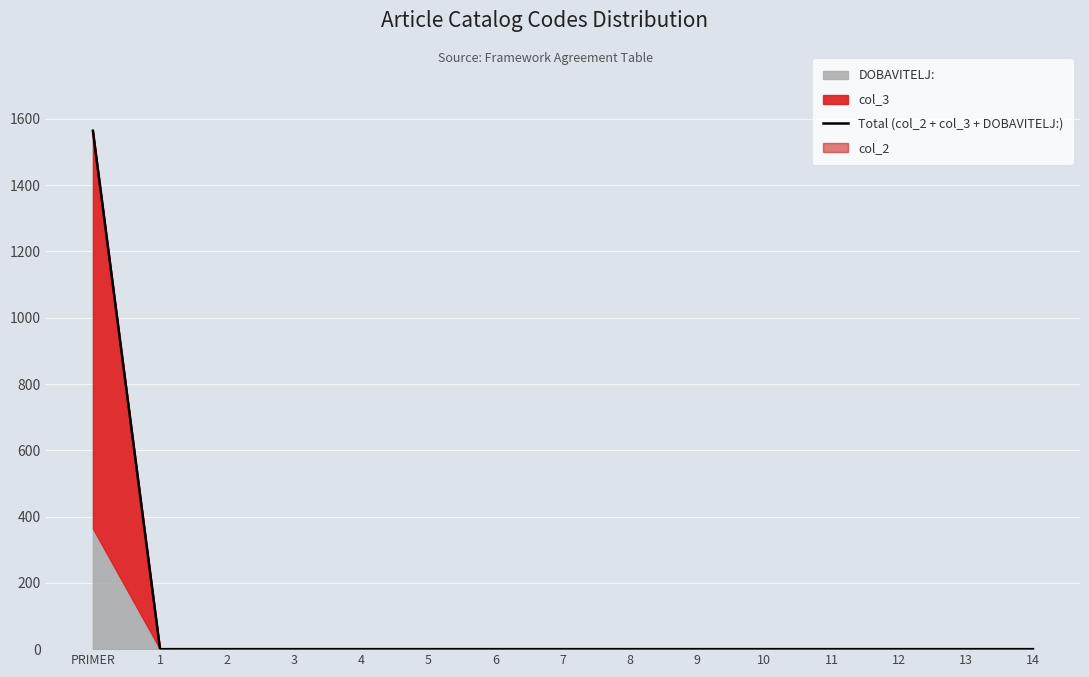

How many positive values are there?

1